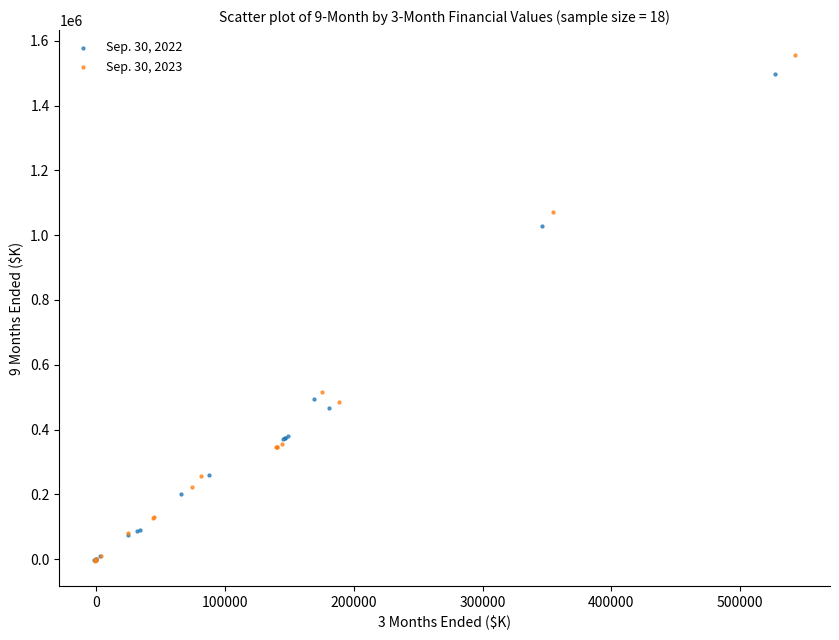

What are all the series names shown in the legend?

Sep. 30, 2022, Sep. 30, 2023